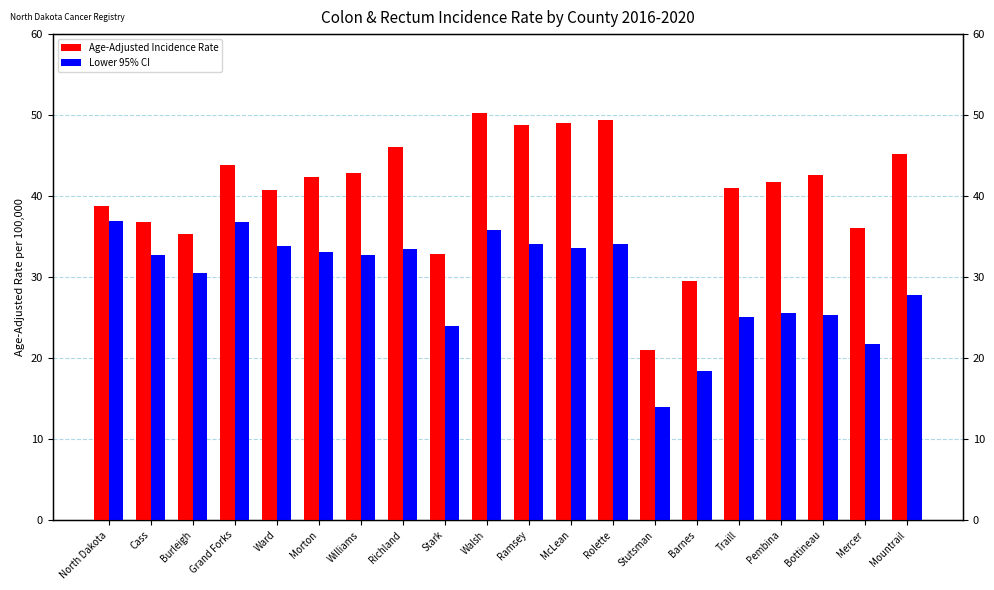

What value does the Lower 95% CI series have at Pembina?

25.6